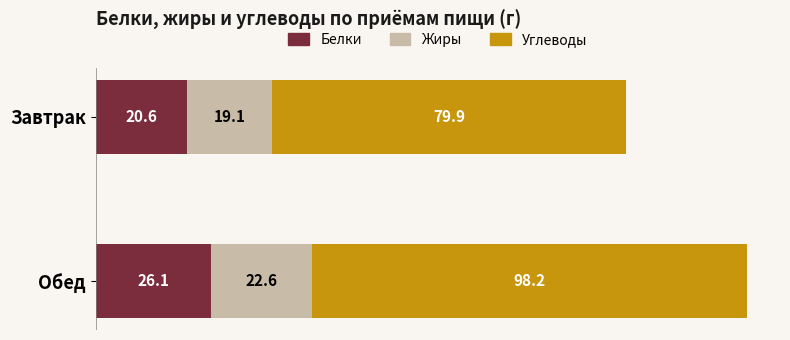

How many series are shown in this chart?

3